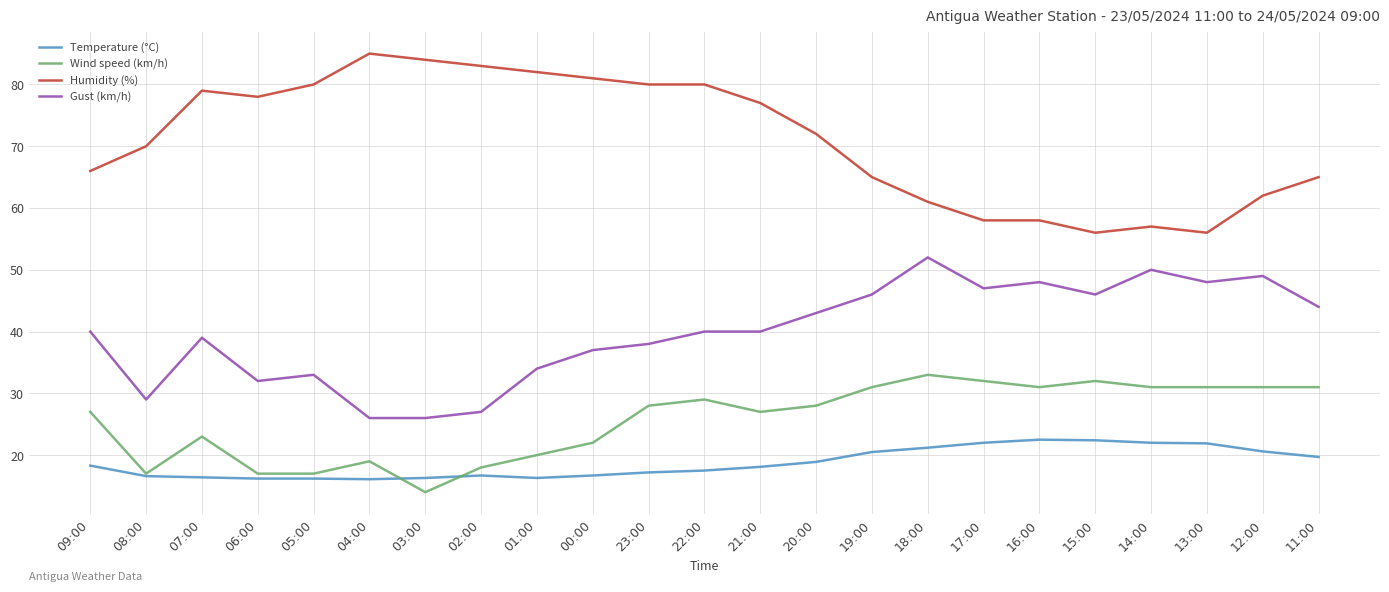

What is the difference between the maximum and minimum values in the Humidity (%) series?

29.0